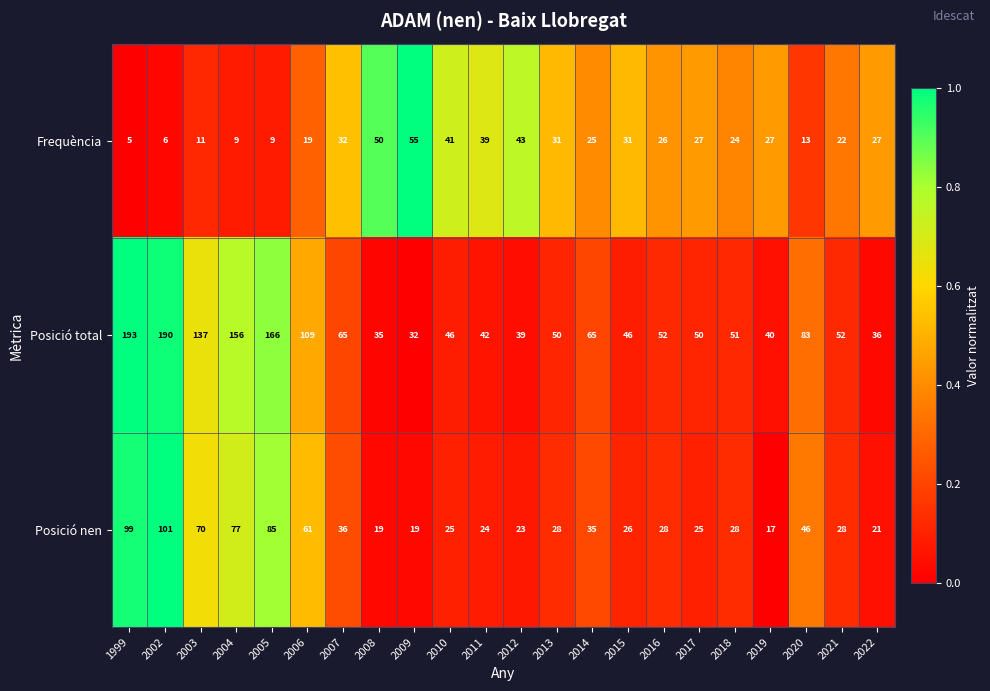

What is the sum of all Posició total values?

1735